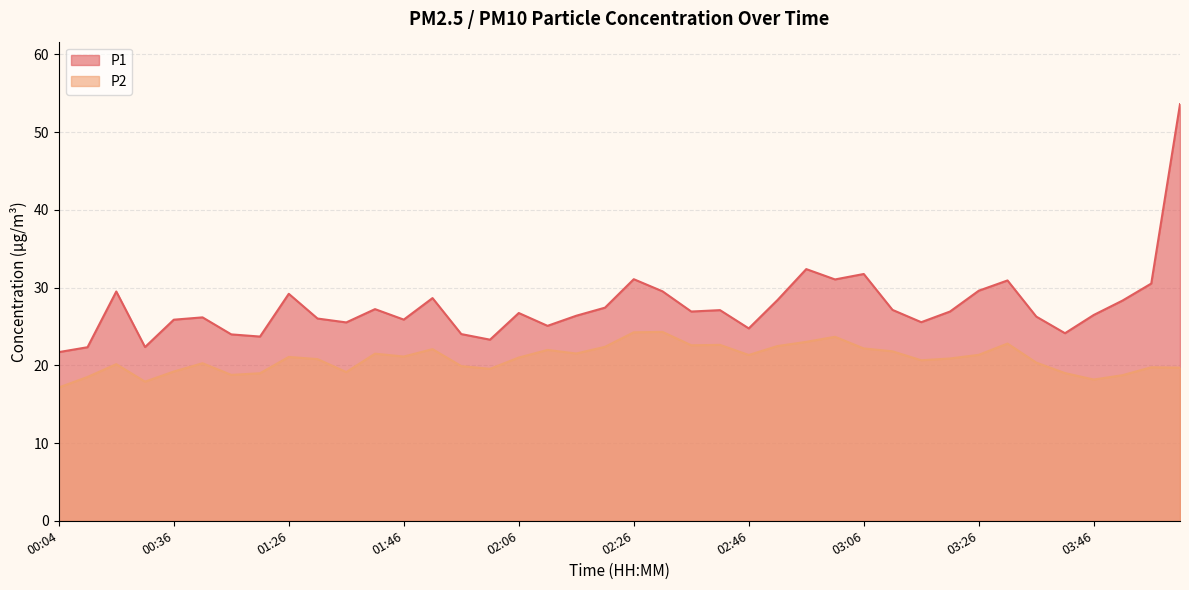

True or false: P1 has a value of 28.6 at 01:51.

True